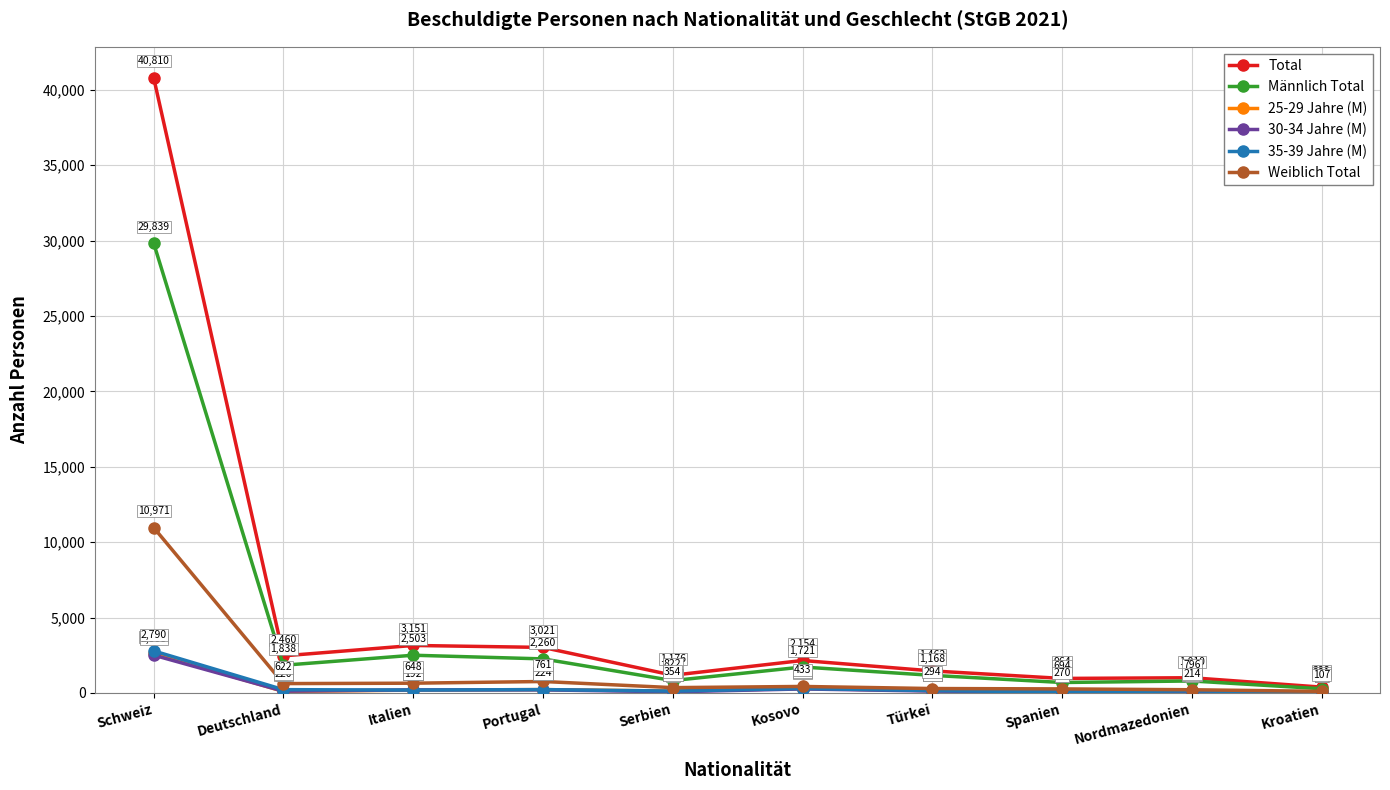

What is the spread (max minus min) of values at Türkei?

1337